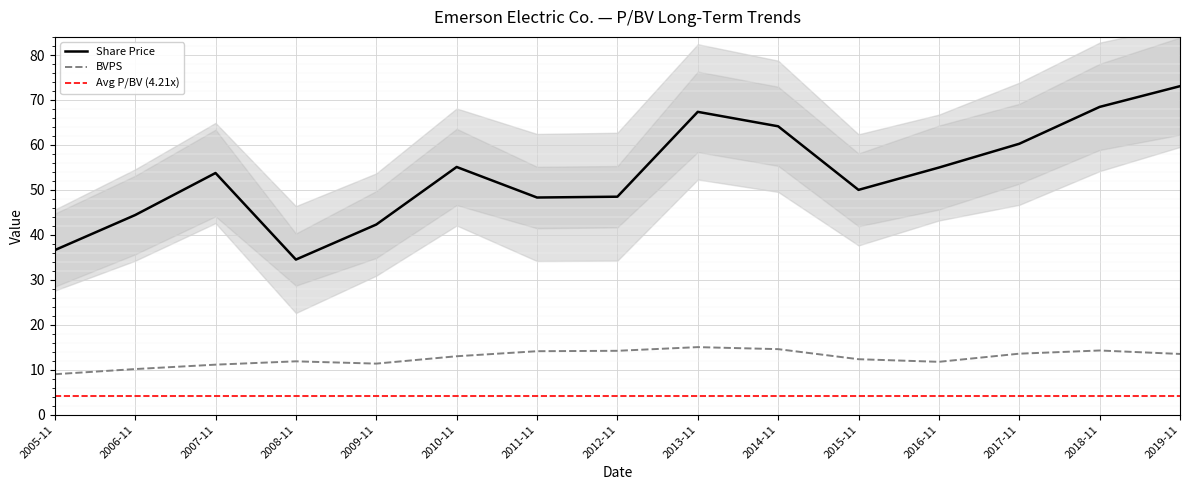

What is the difference between the maximum and minimum values in the Share Price series?

38.6